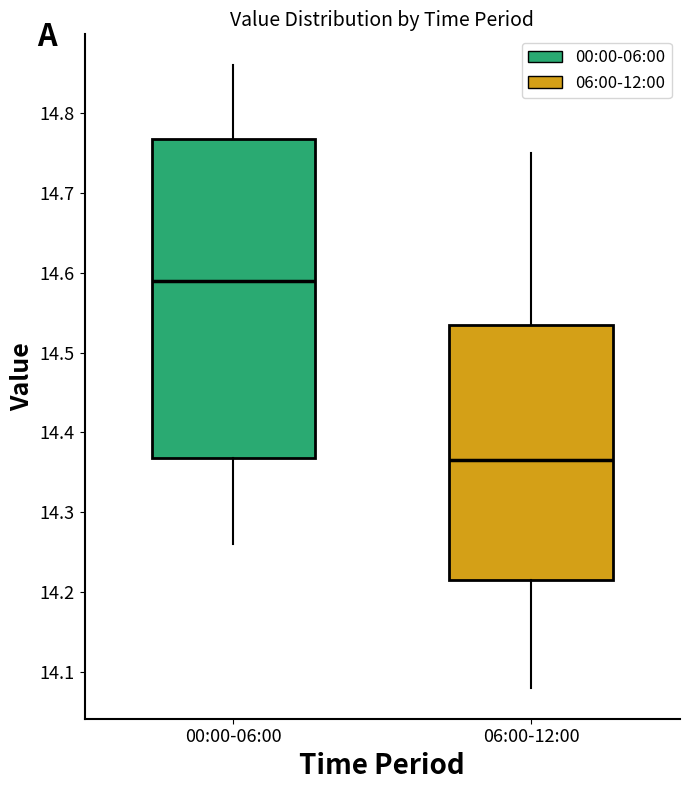

Which box's median line is the highest?

00:00-06:00